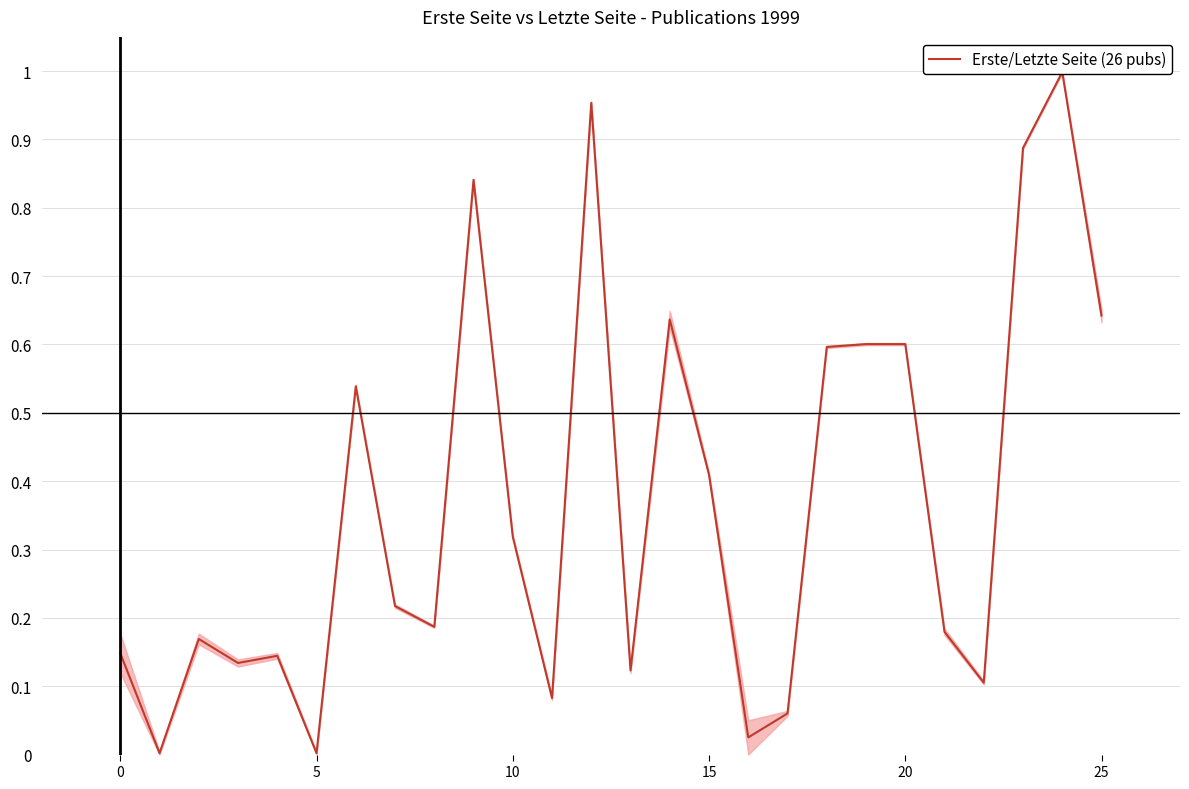

How many points are lower than both their immediate neighbors (excluding endpoints)?

8